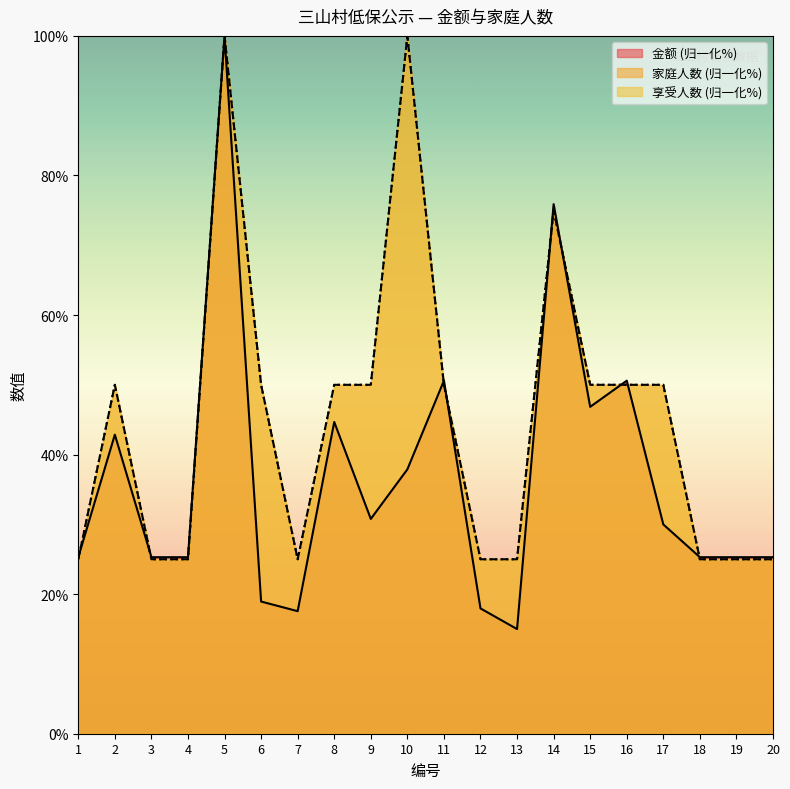

What is the greatest value displayed?

100.0